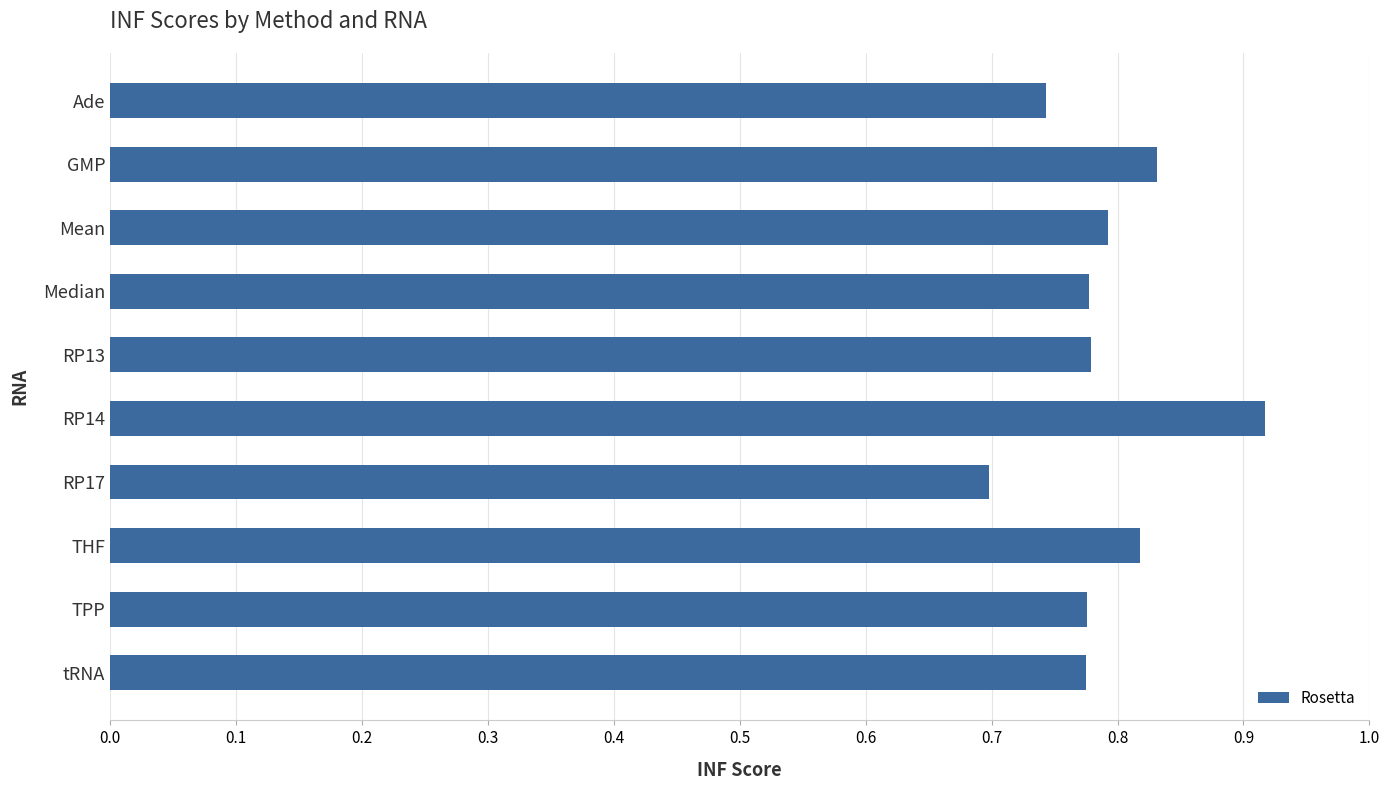

What is the label of the 2nd bar from the top?

GMP